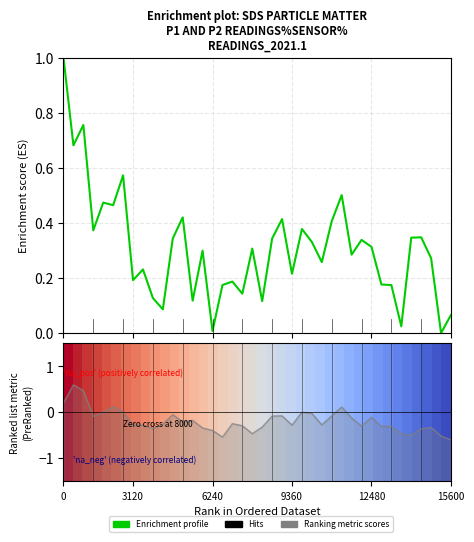

True or false: Enrichment profile and Ranking metric scores intersect in this chart.

False